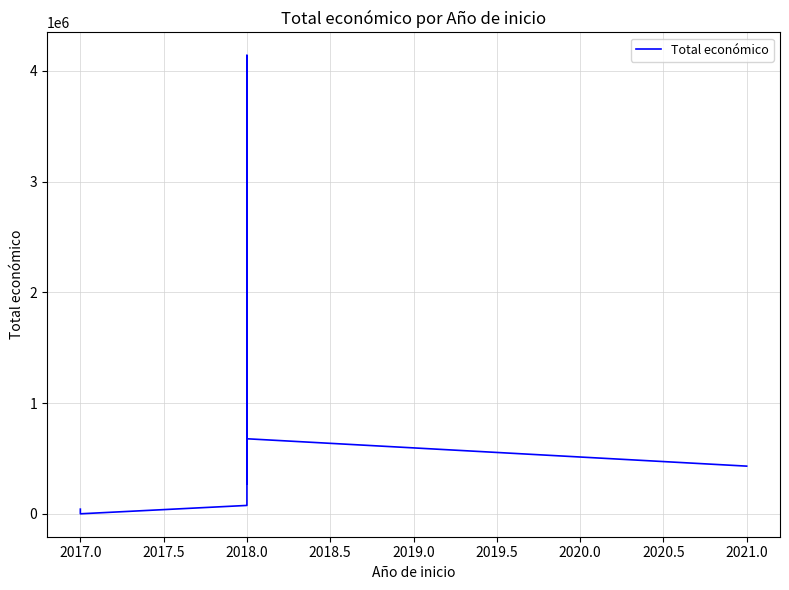

The chart shows a value of 151966 at 2018.0. True or false?

False